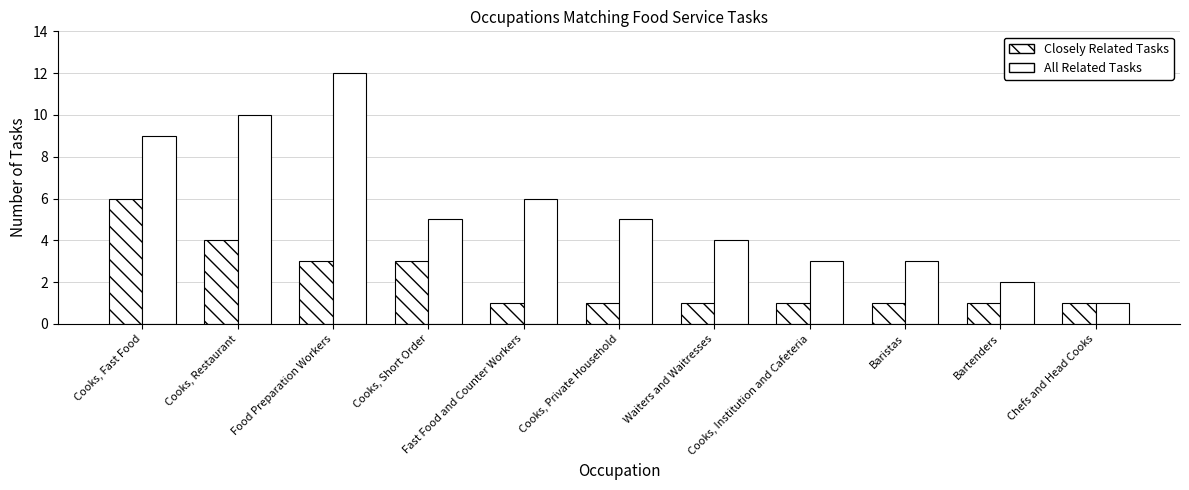

What is the greatest value displayed?

12